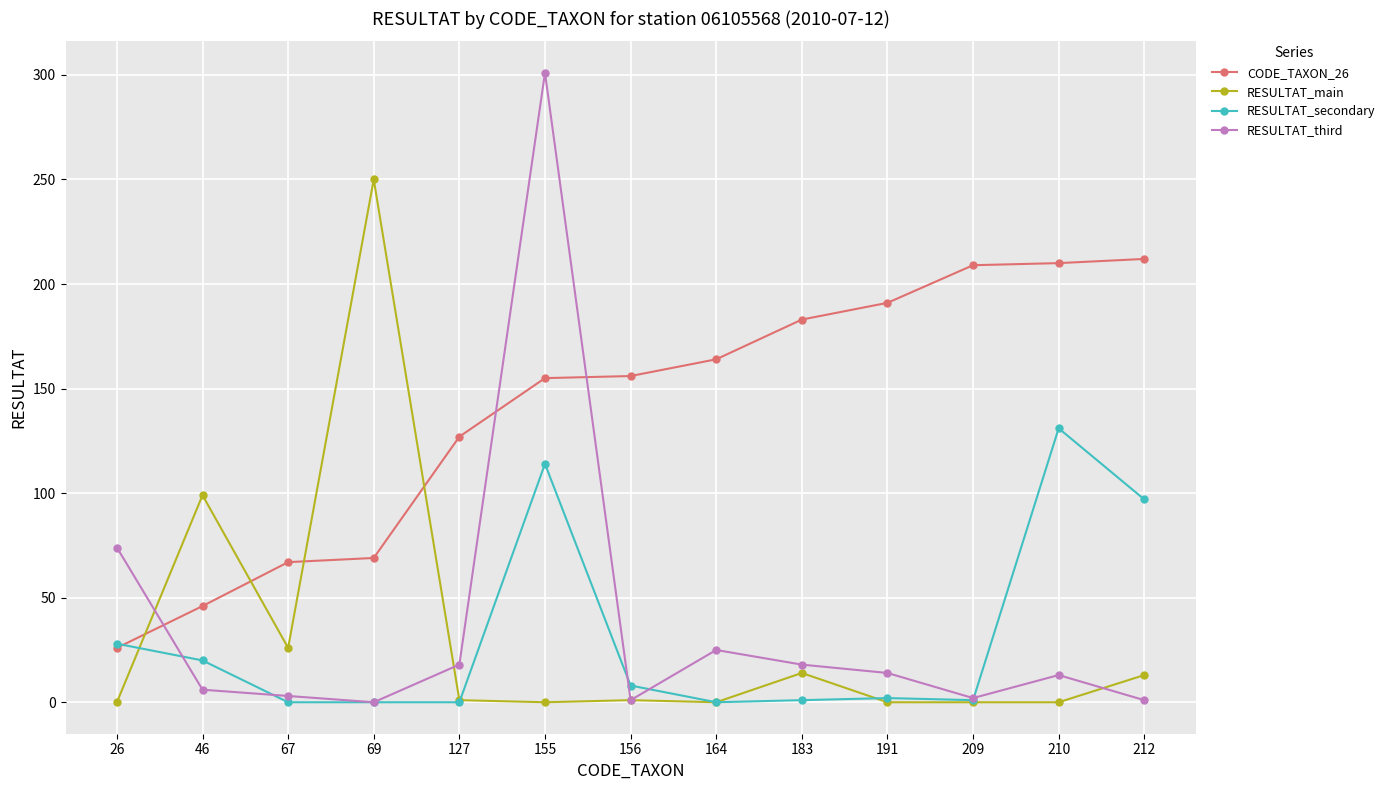

Which series has the widest spread of values?

RESULTAT_third